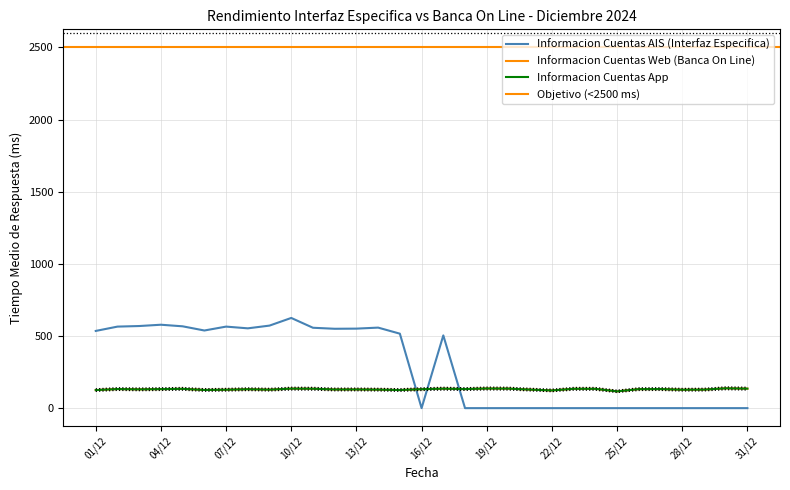

At which label is Informacion Cuentas AIS (Interfaz Especifica) closest to 312?

2024-12-17